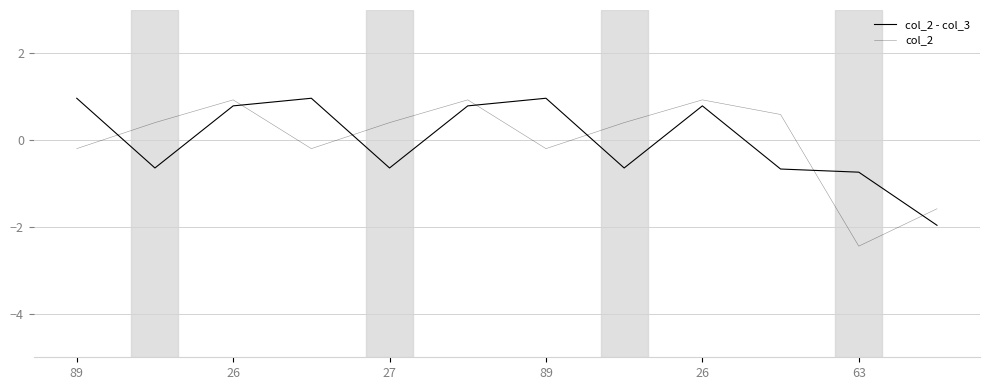

What is the label of the 12th point from the left?

11